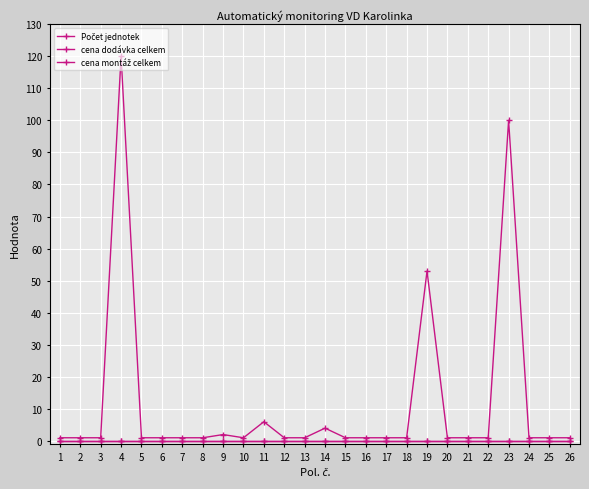

True or false: cena montáž celkem has a value of 0 at 24.

True